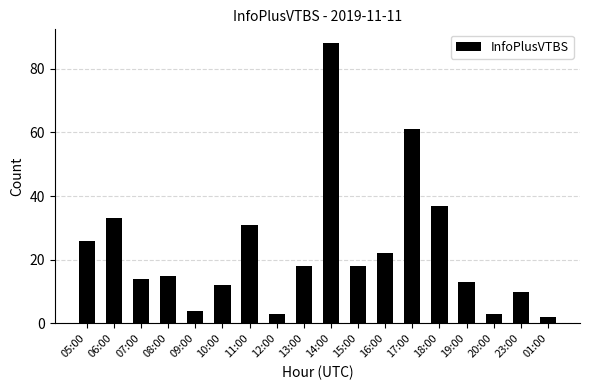

Are the bars horizontal?

No